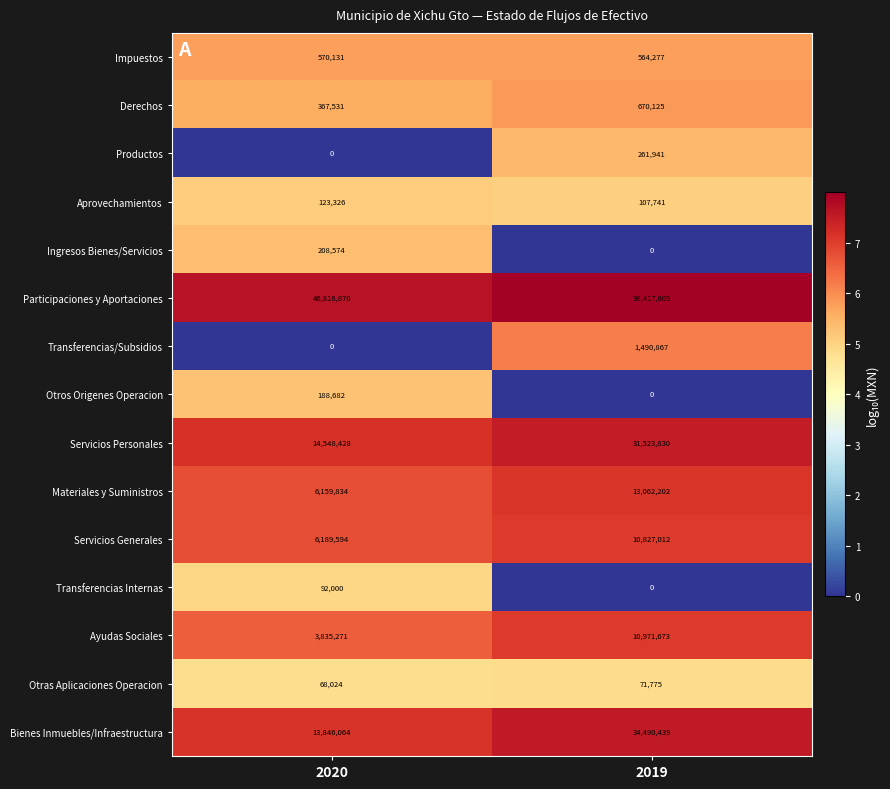

What is the difference between the Impuestos values at 2020 and 2019?

5854